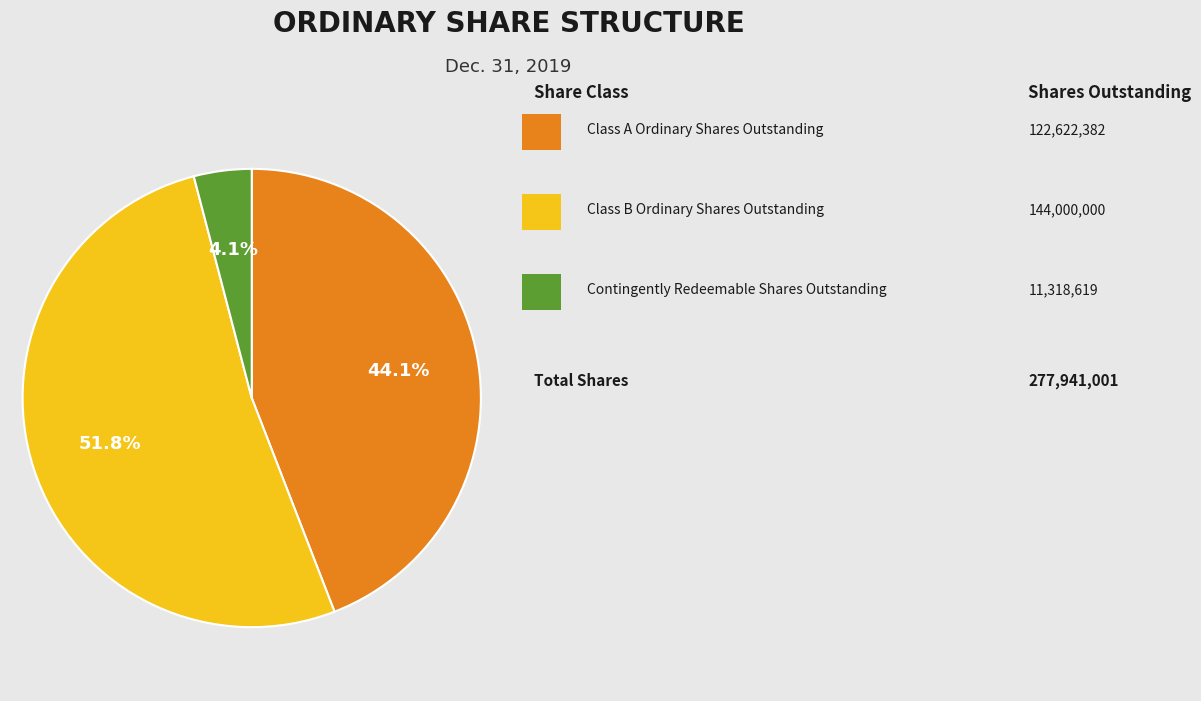

To the nearest percent, what is the difference between the largest and smallest slice percentages?

48%